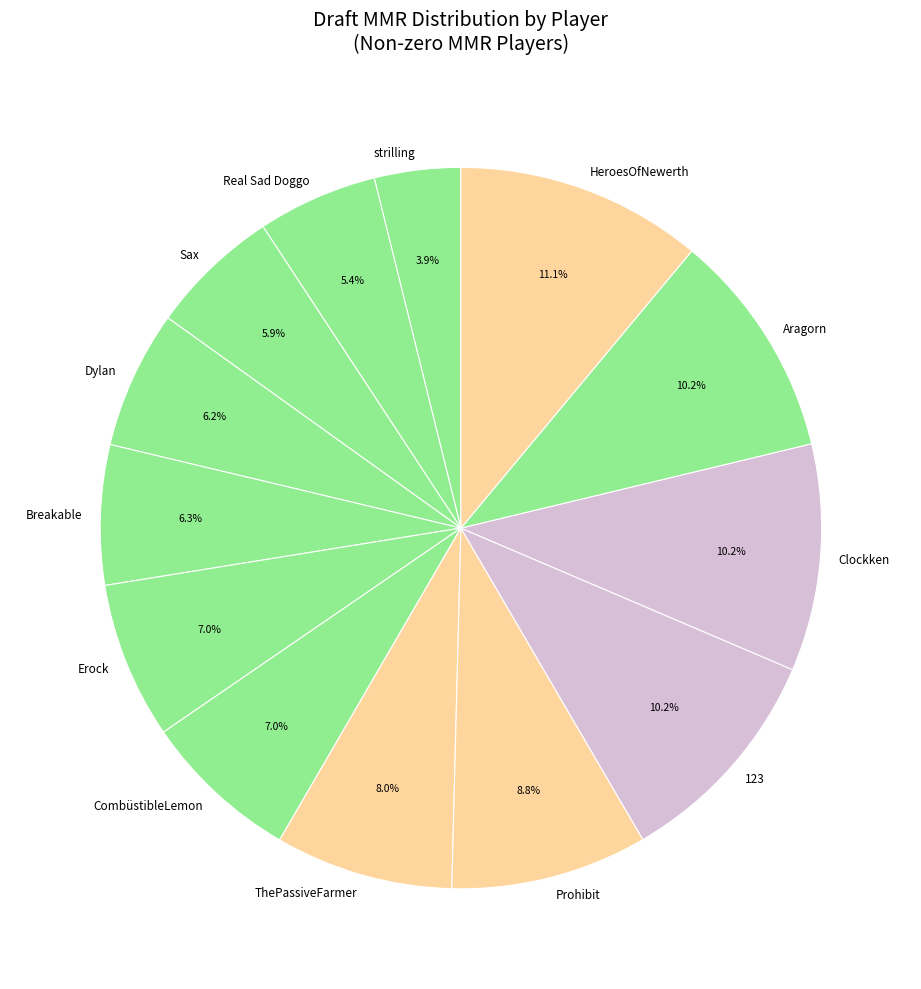

What is the ratio of the value at Aragorn to the value at ThePassiveFarmer?

1.3